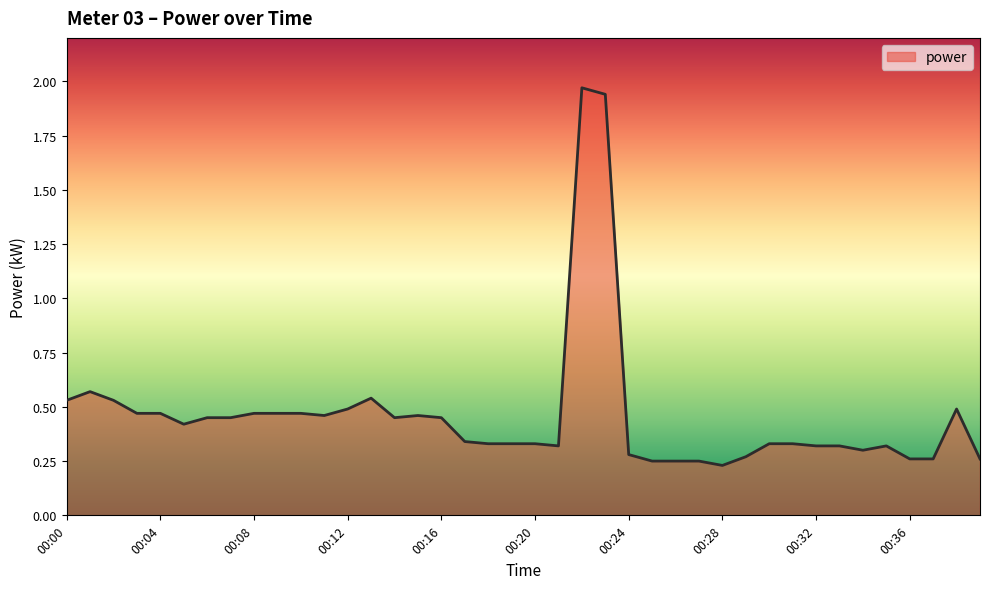

What is the difference between the maximum and minimum values?

1.7